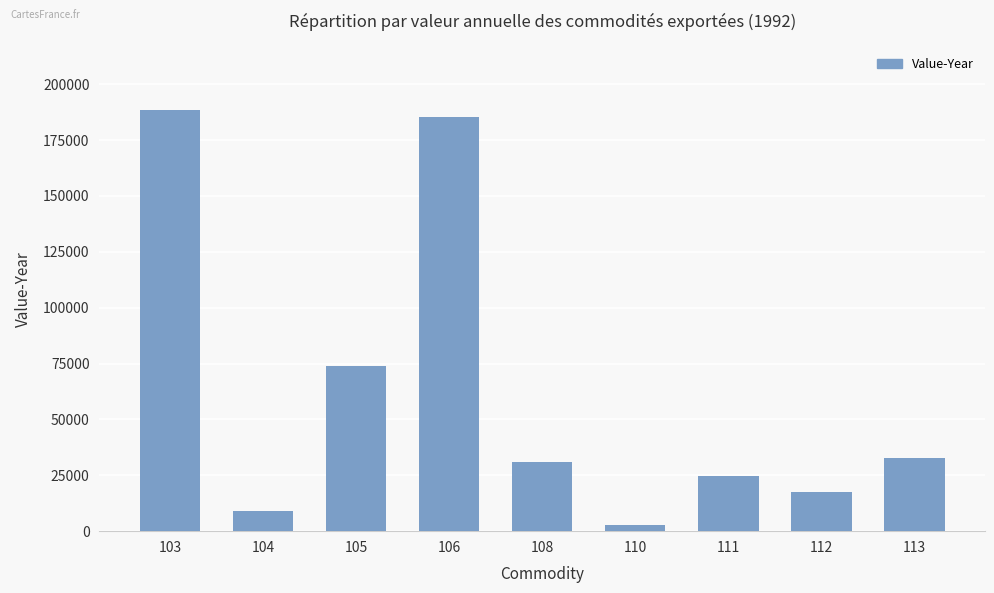

What is the difference between the values at 105 and 103?

114553